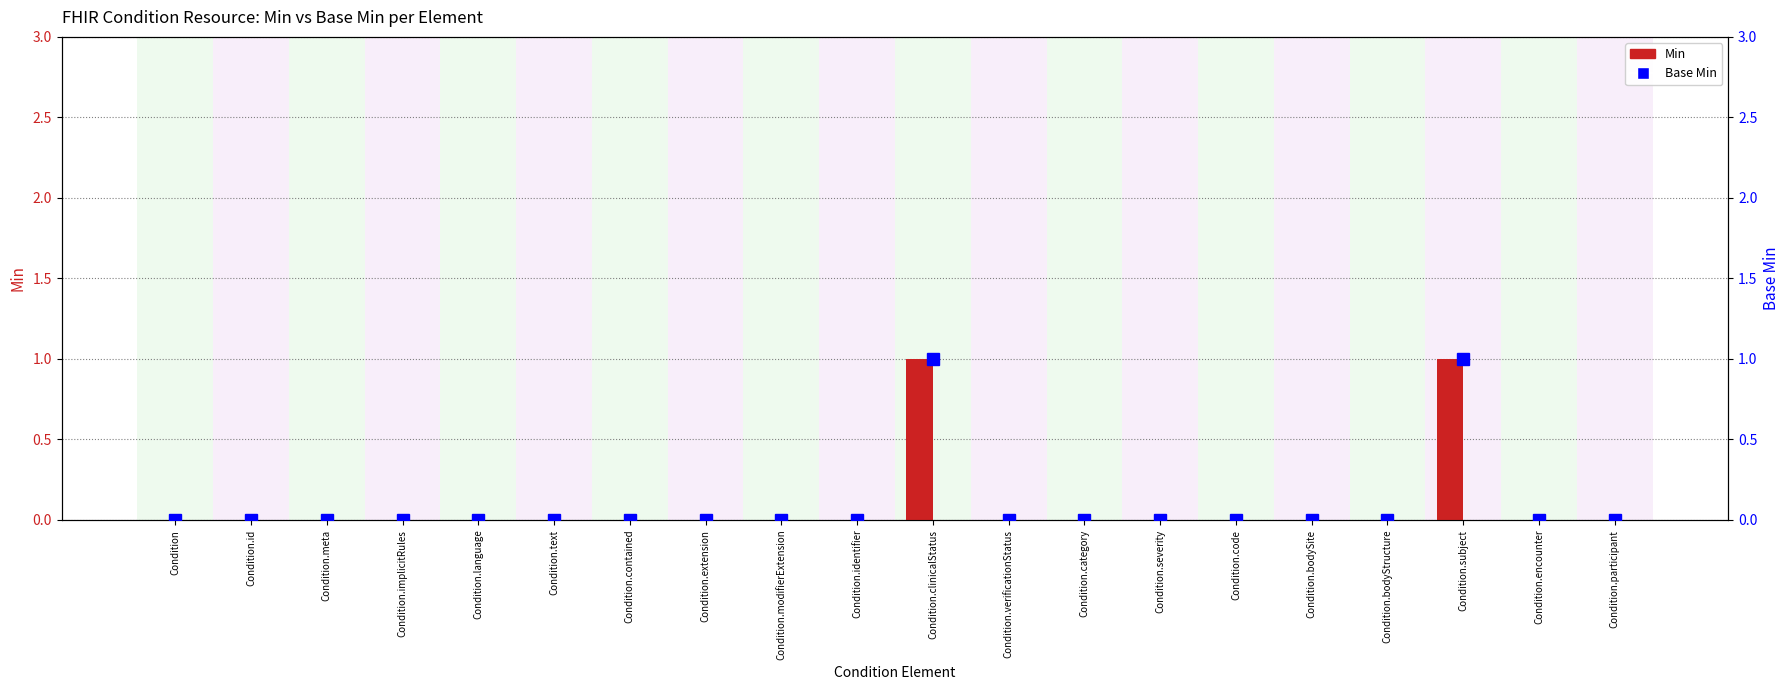

True or false: Base Min has a value of 0 at Condition.contained.

False